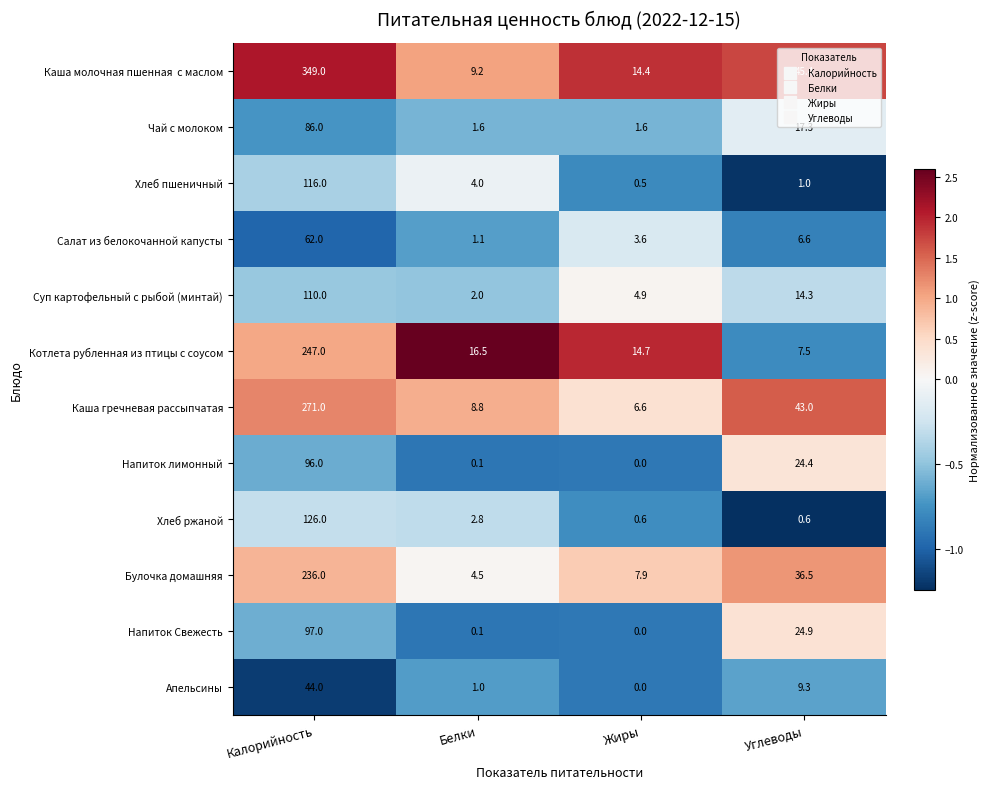

Rank the categories by Апельсины value from lowest to highest.

Жиры, Белки, Углеводы, Калорийность